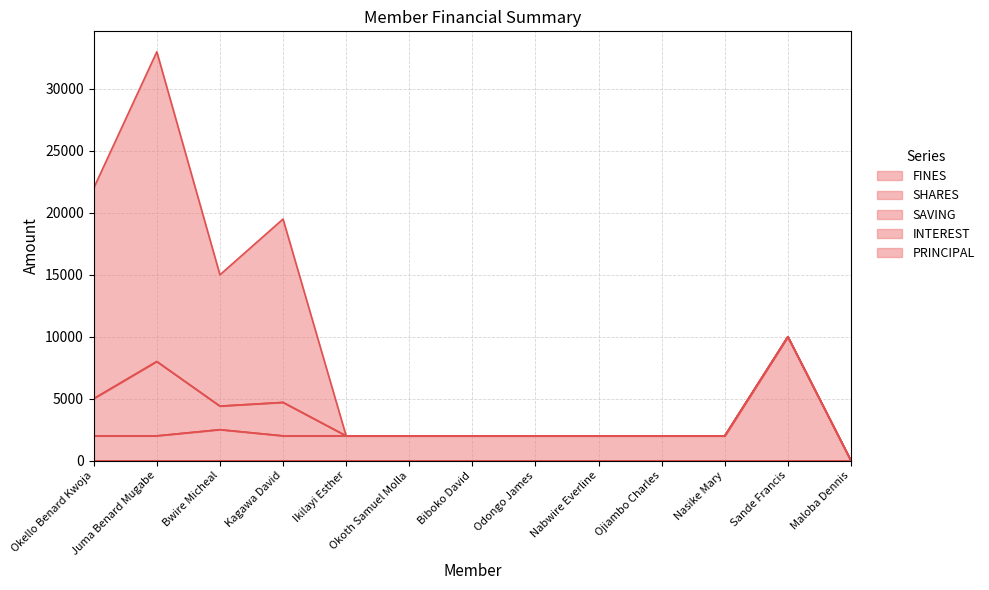

Which label corresponds to the largest value in the chart?

Juma Benard Mugabe